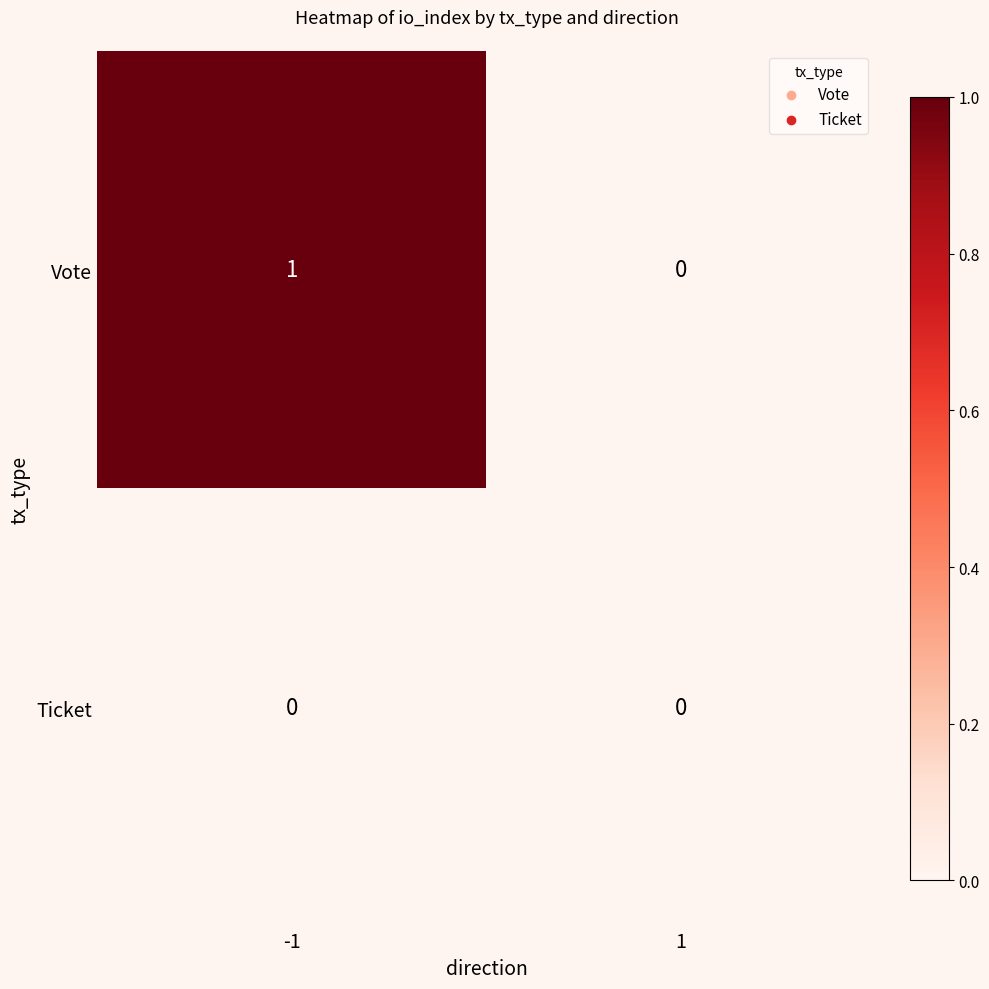

Reading left to right, what are all the values shown in this chart?

Vote: 1	0
Ticket: 0	0